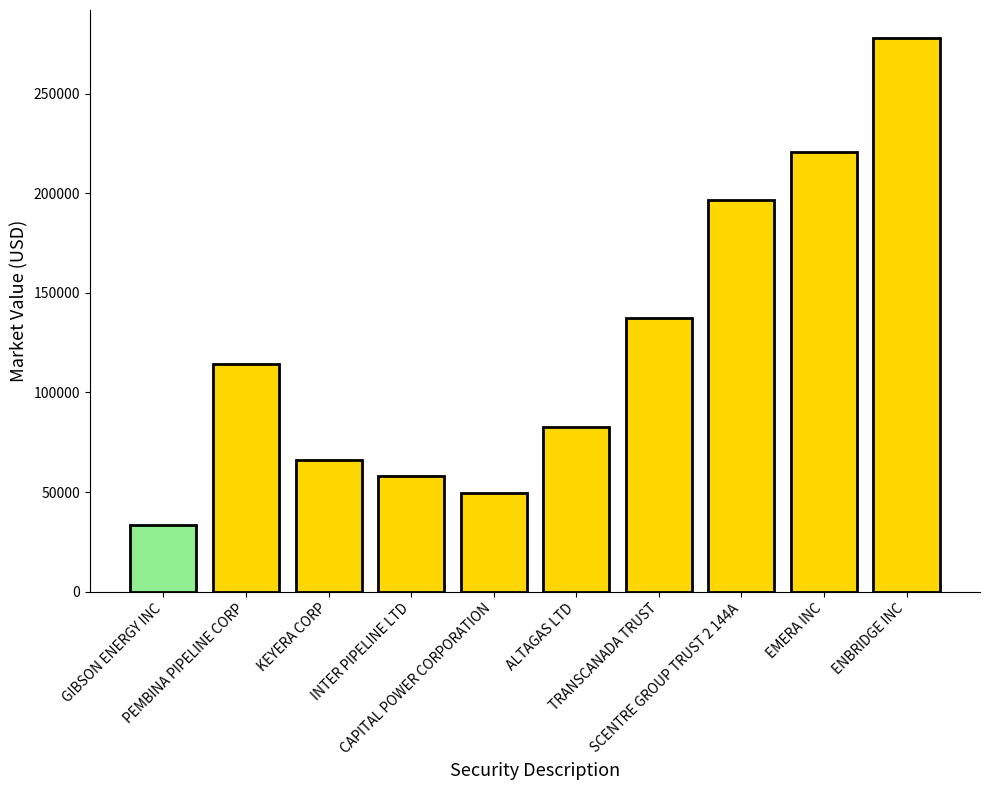

Which category has the highest value across all series?

ENBRIDGE INC